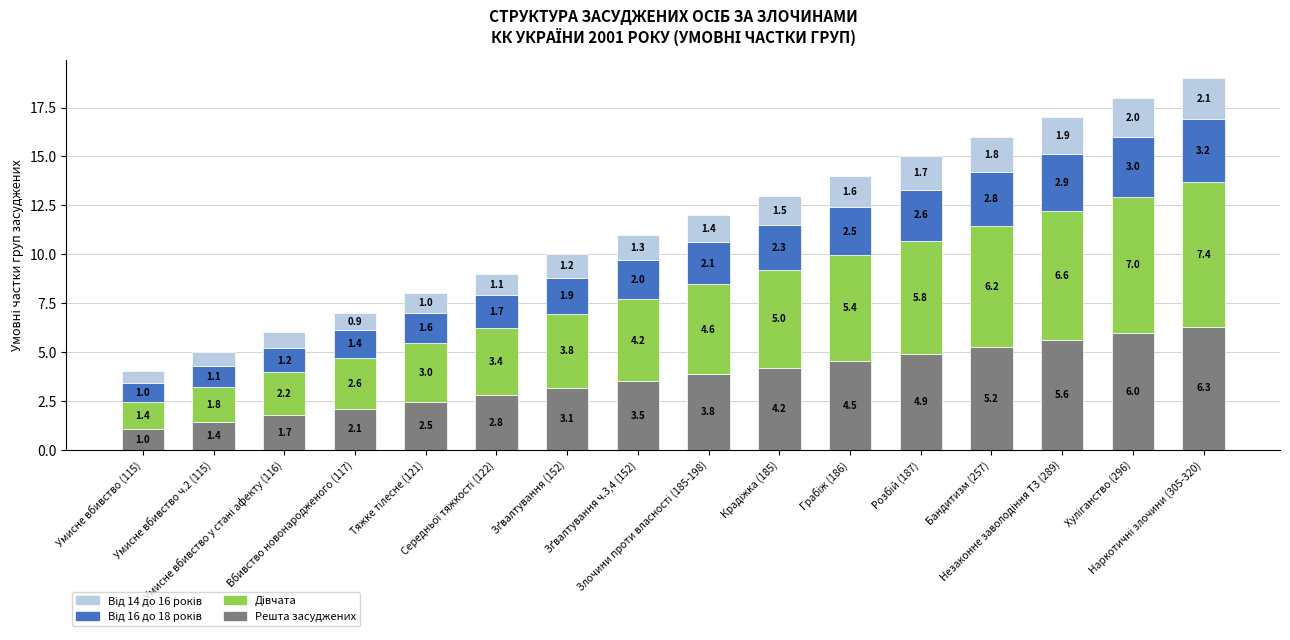

What is the maximum value for Решта засуджених?

6.3